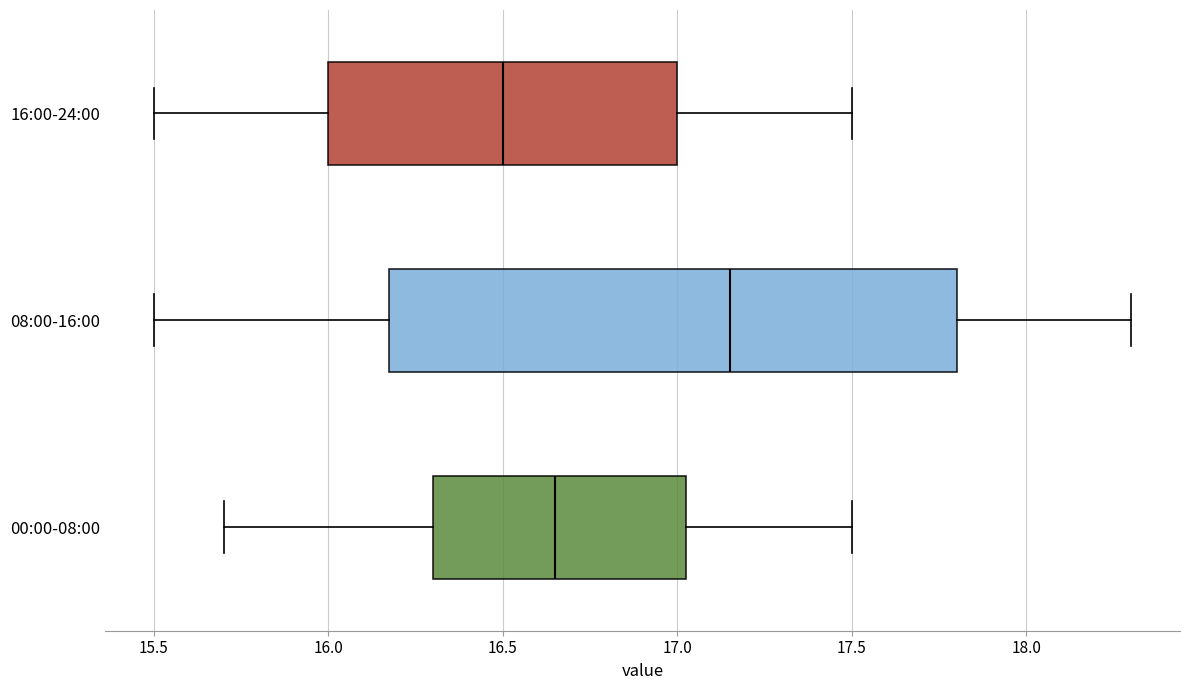

Which box has the furthest to the right median line?

08:00-16:00